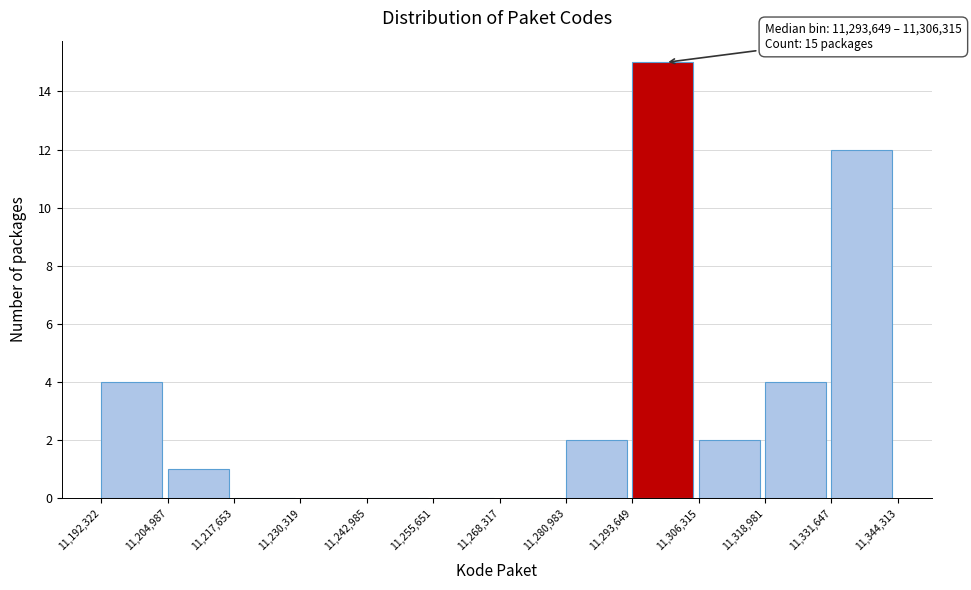

Over which range of the x-axis is the bar tallest?

11,293,649 to 11,306,315